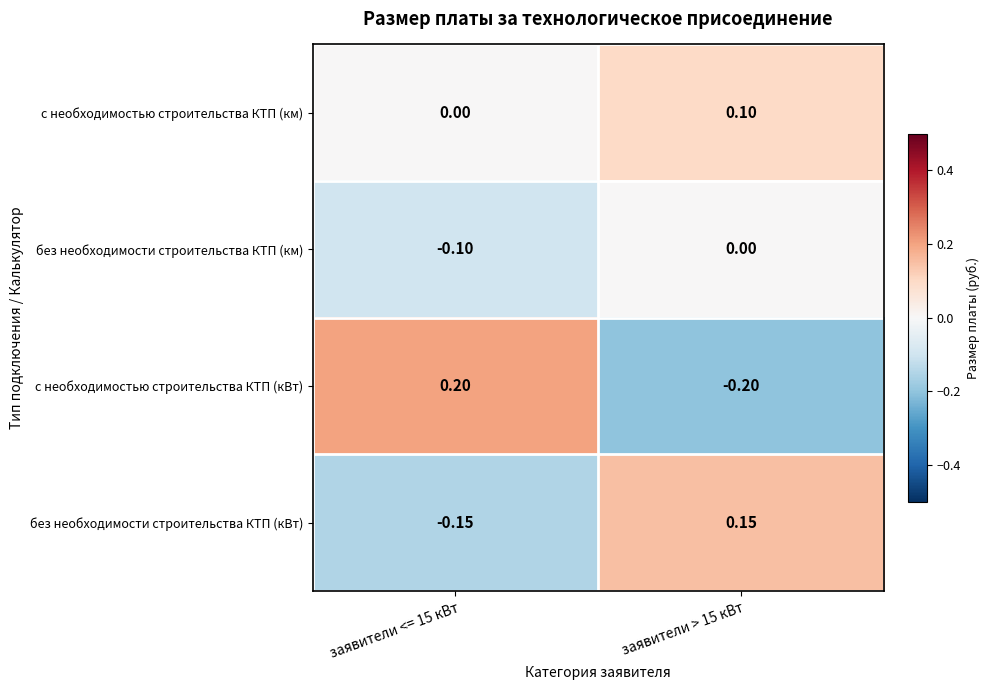

Which series has the largest total across all categories?

с необходимостью строительства КТП (км)